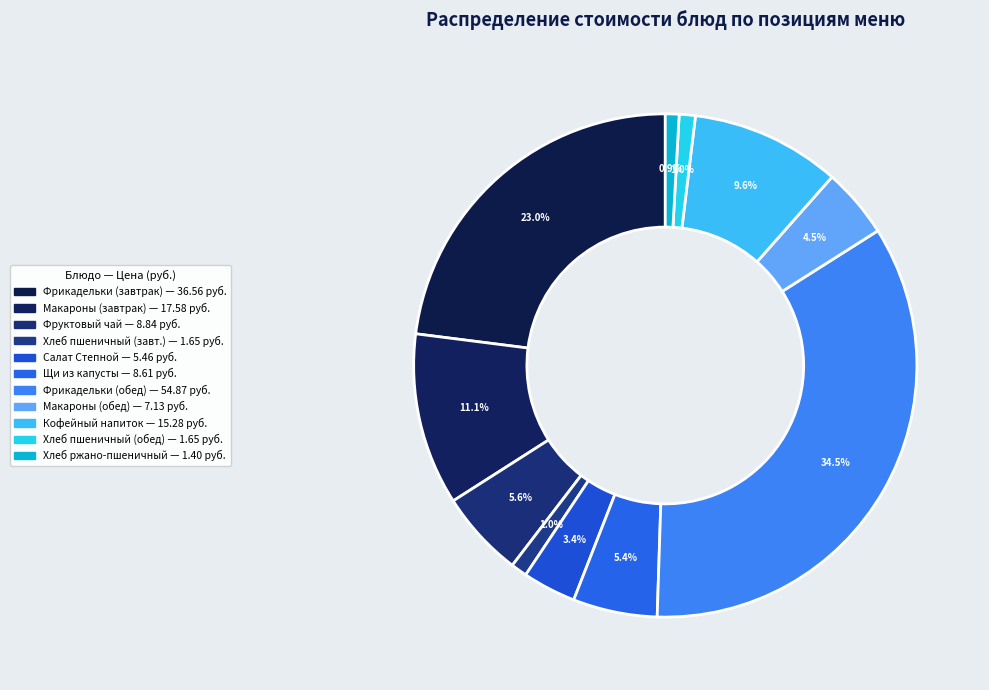

What is the smallest slice in the pie chart?

Хлеб ржано-пшеничный